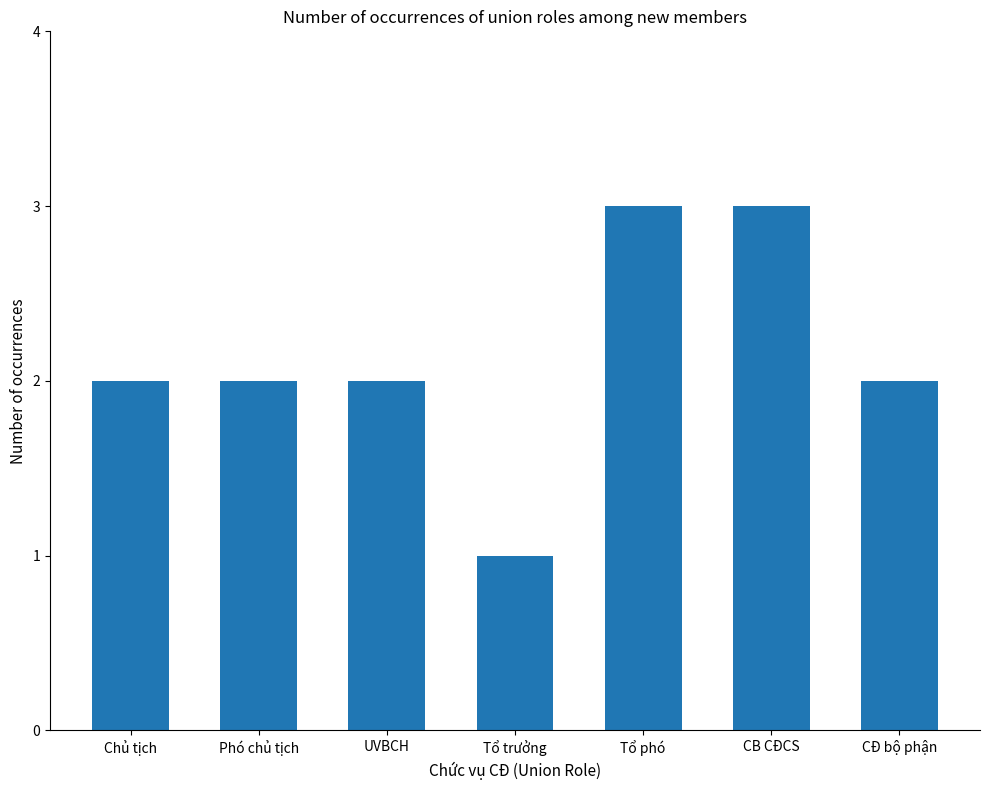

How many bars are there in total?

7